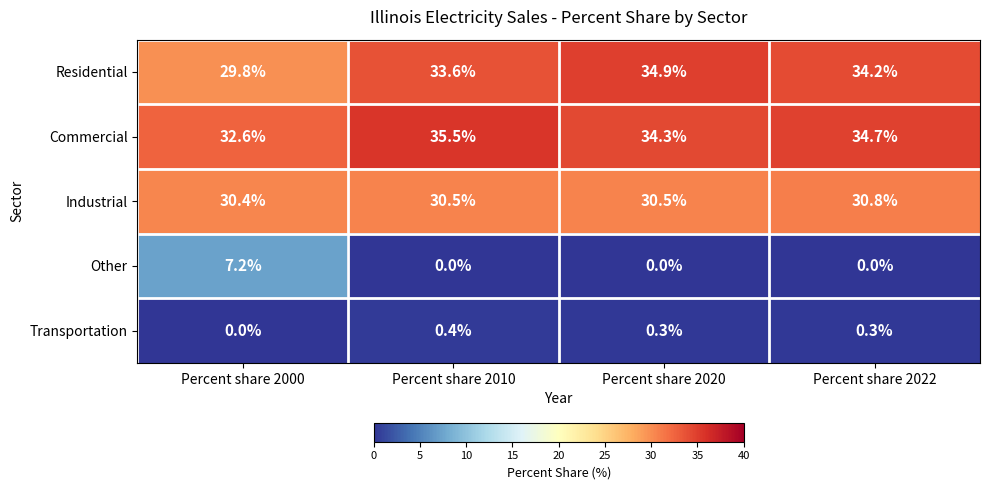

Which series changed the most between Percent share 2000 and Percent share 2022?

Other